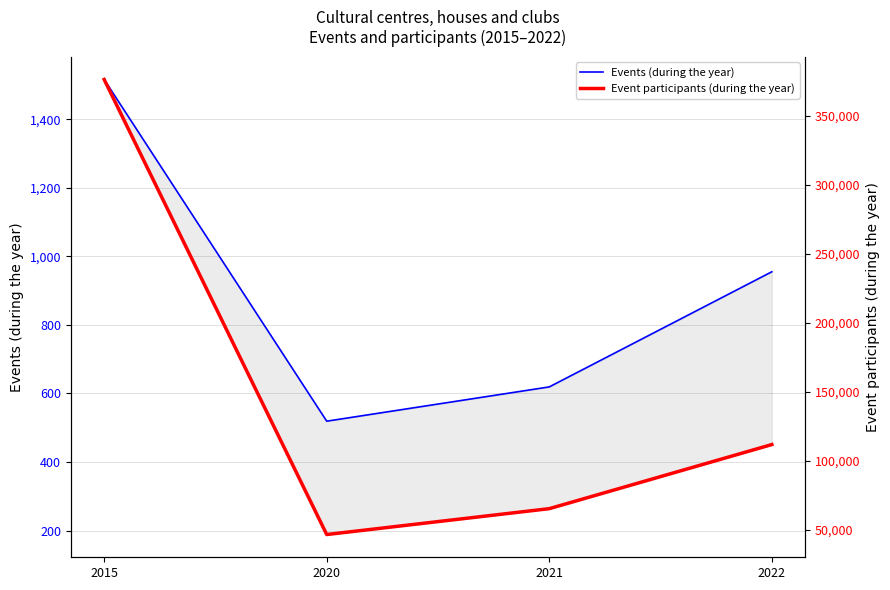

Which series has the largest range (max minus min)?

Event participants (during the year)